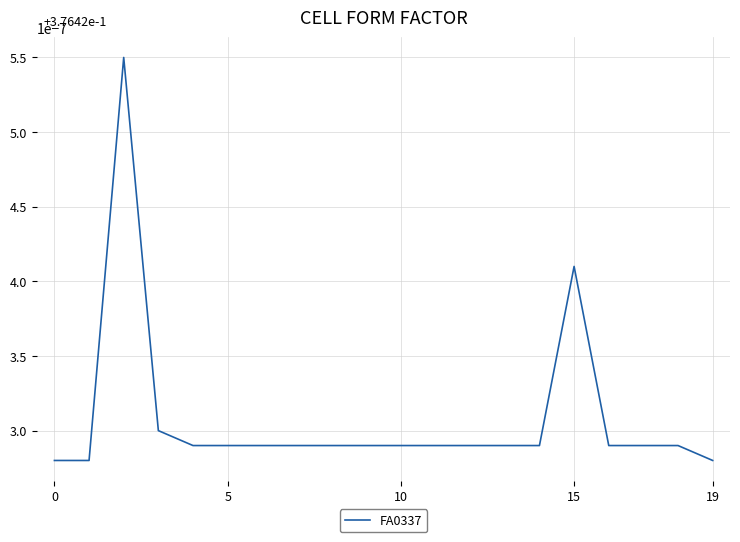

Between 10 and 15, which is larger?

15